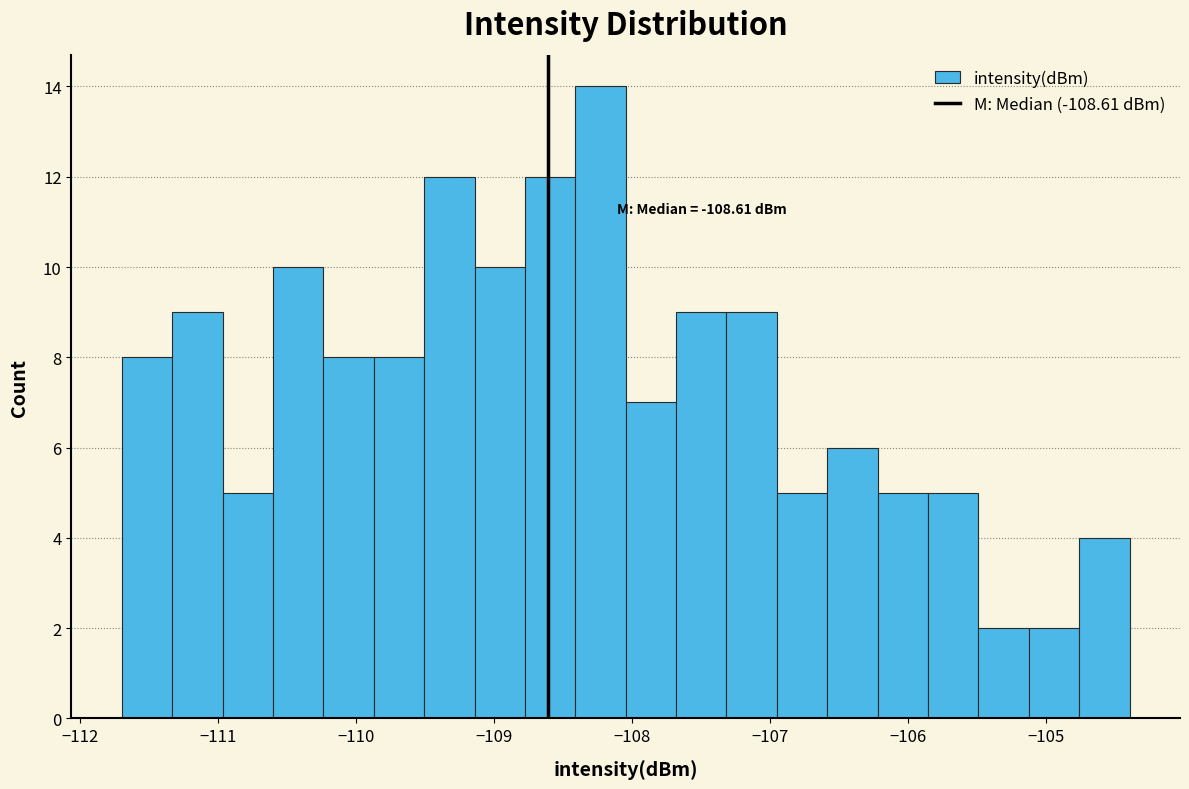

Around what value on the x-axis is the tallest bar? Give the approximate position of its centre, as read against the axis.

-108.2